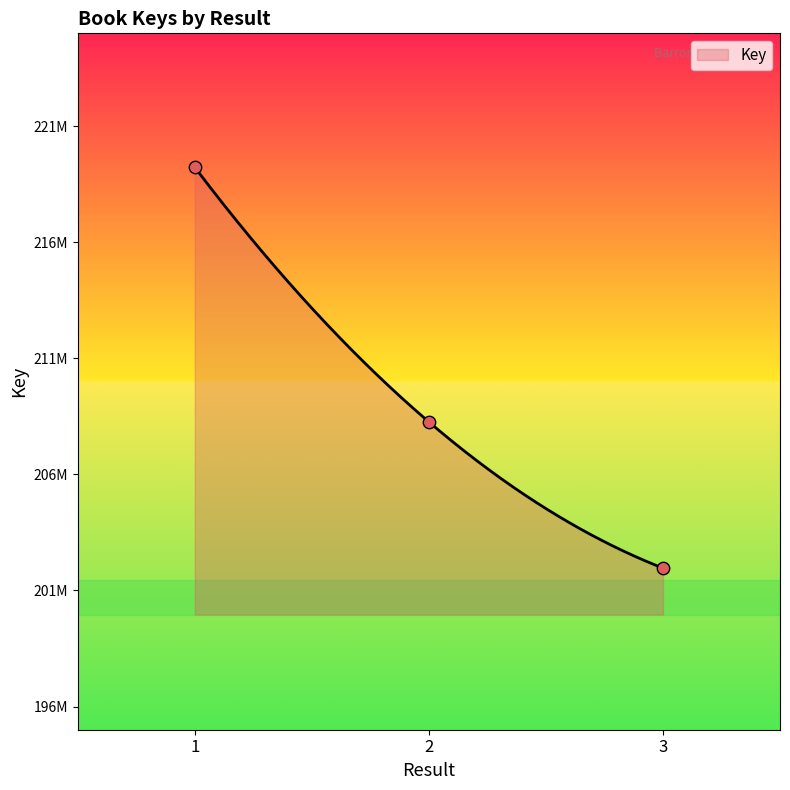

Approximately how many times larger is the value at 1 compared to ?

1.0